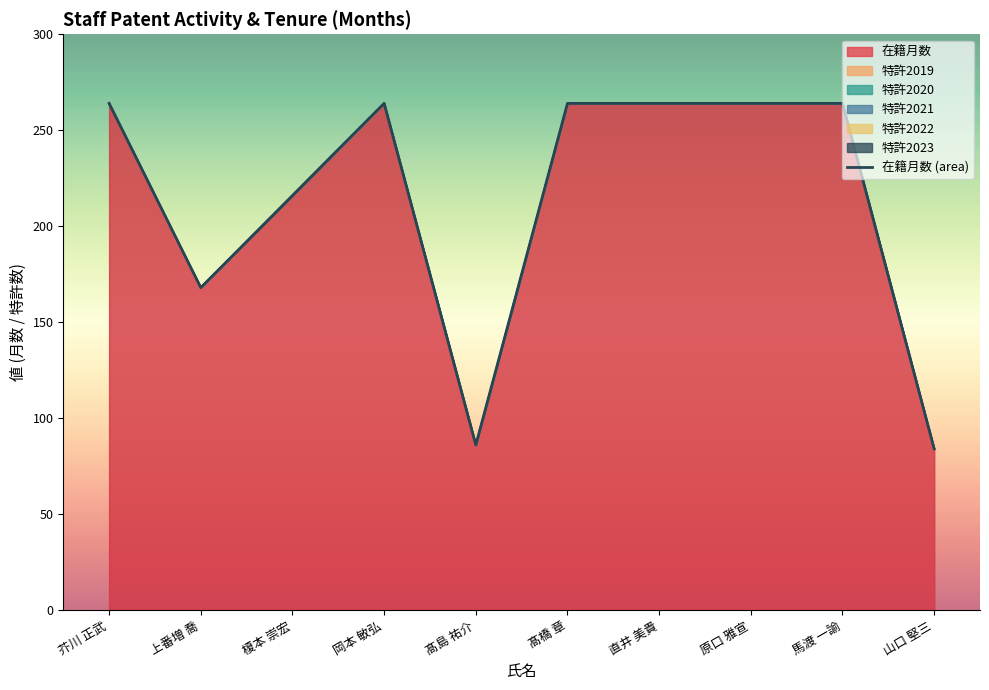

List the labels in order of value, largest first.

芥川 正武, 岡本 敏弘, 髙橋 章, 直井 美貴, 原口 雅宣, 馬渡 一諭, 榎本 崇宏, 上番増 喬, 髙島 祐介, 山口 堅三